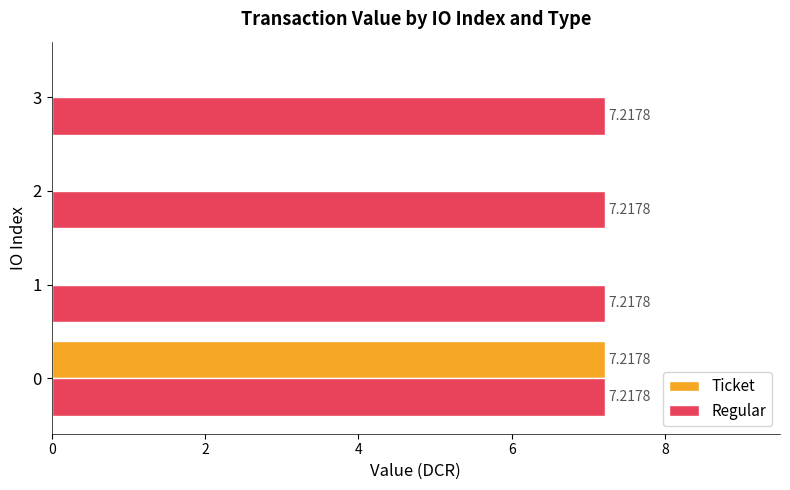

Which series has the largest total across all categories?

Regular